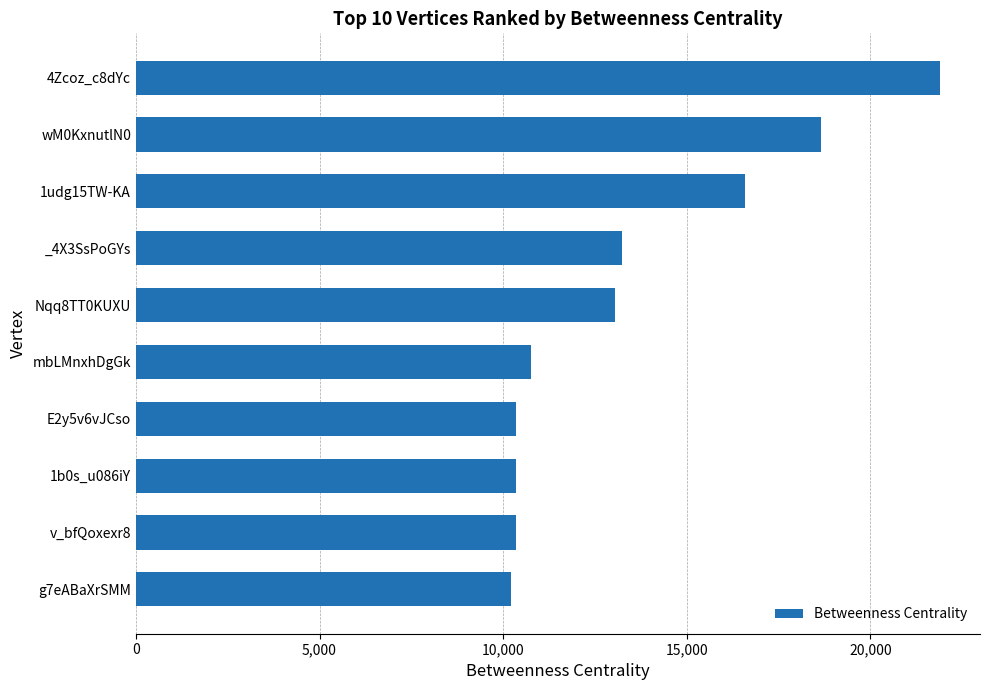

What is the label of the 10th bar from the bottom?

4Zcoz_c8dYc